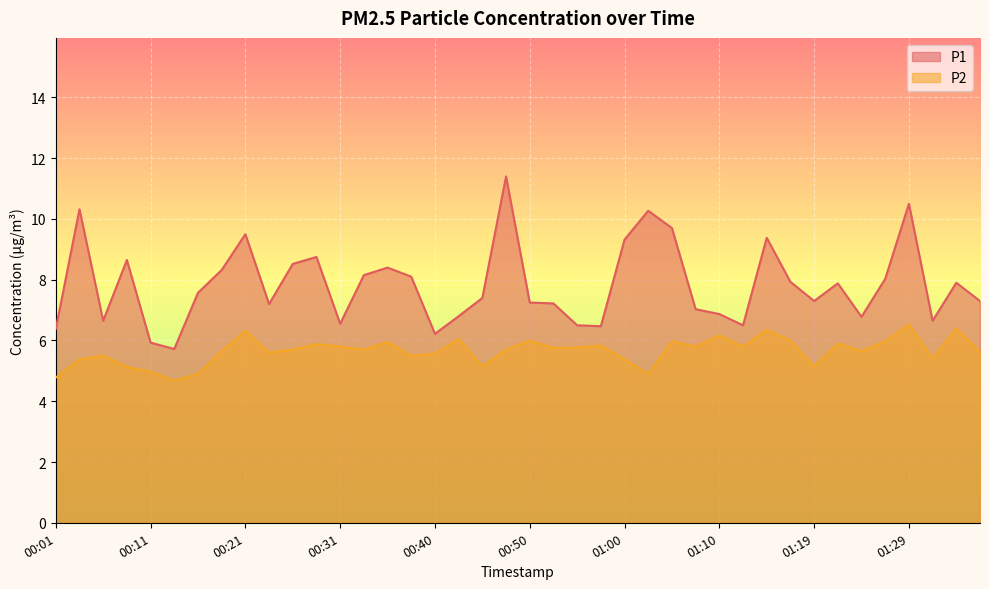

True or false: P2 and P1 cross at least once.

False